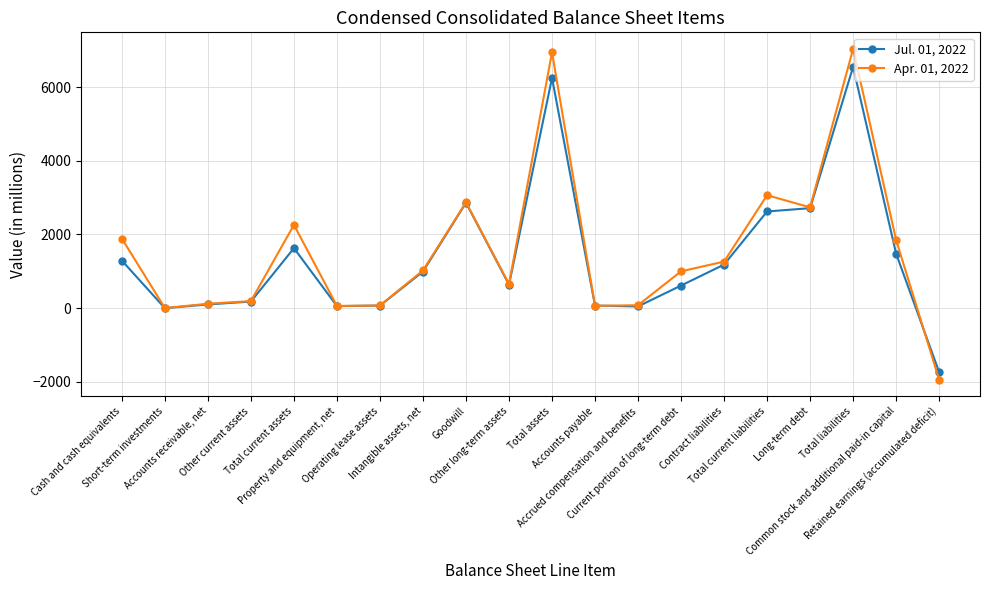

Read the Apr. 01, 2022 value at Total current liabilities.

3065